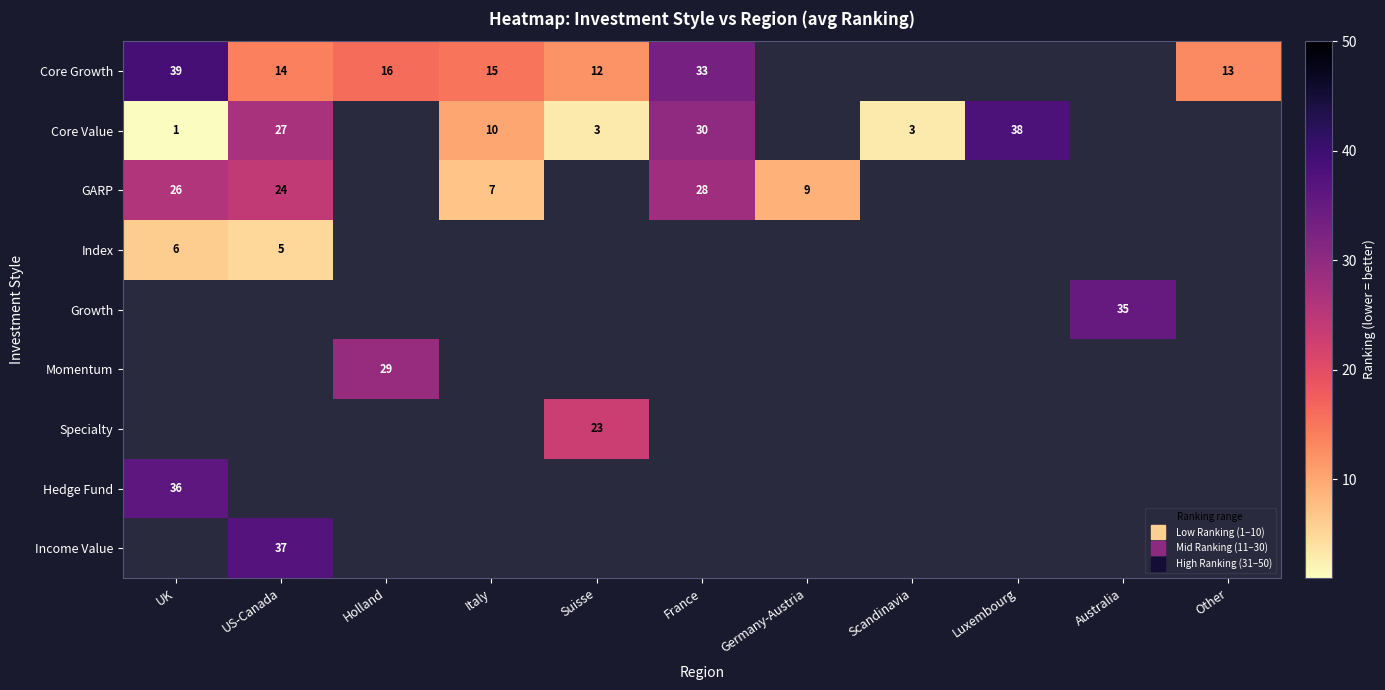

How many positive values does the Growth series have?

1